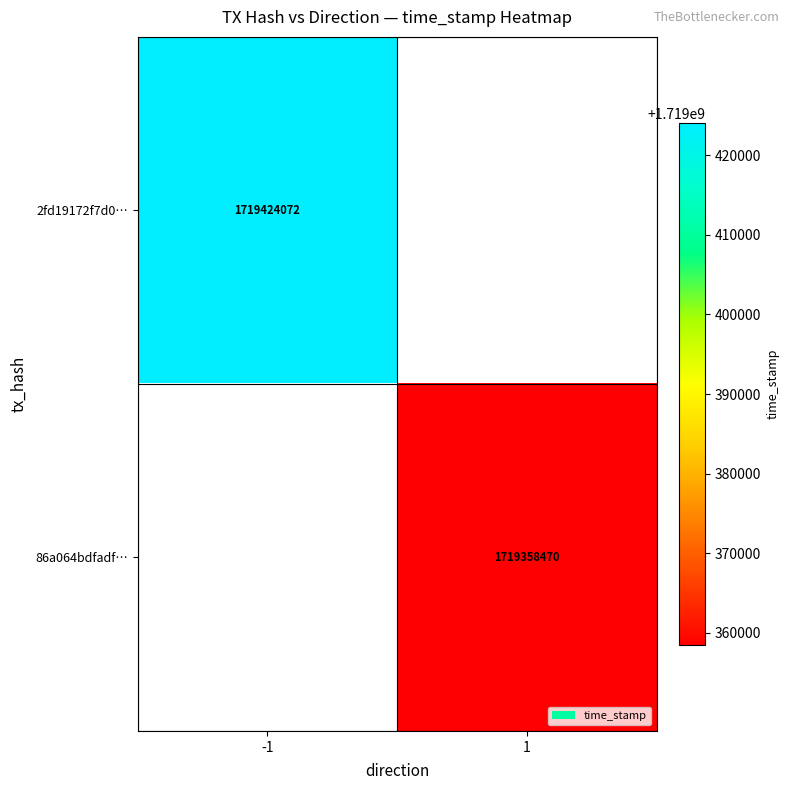

Is the value of 2fd19172f7d0… at -1 greater than the value of 86a064bdfadf… at 1?

Yes